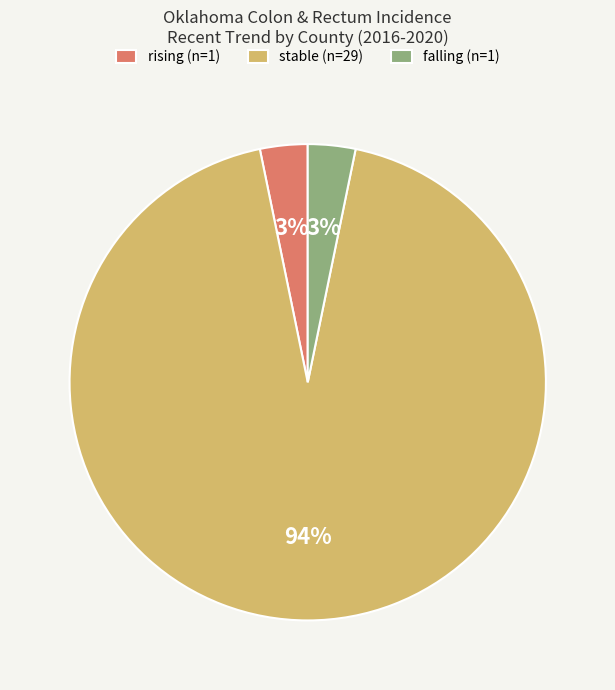

To the nearest percent, what portion does falling (n=1) represent?

3%